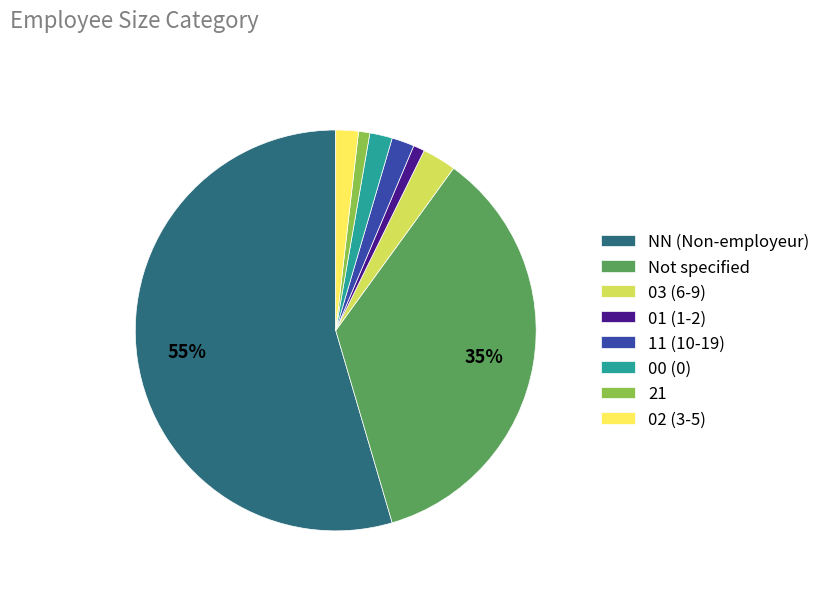

Which slice is the largest?

NN (Non-employeur)